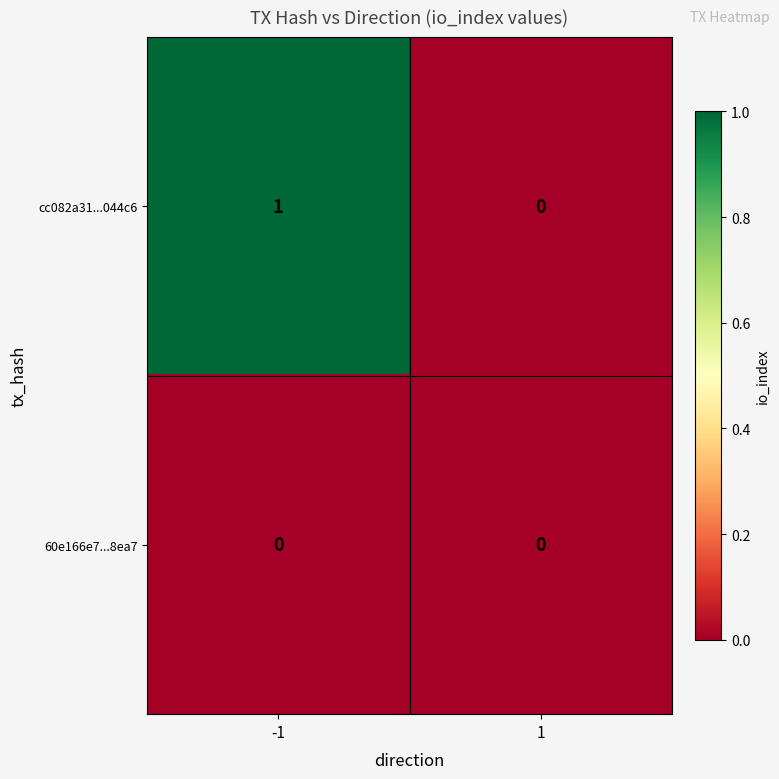

Which series has the largest range (max minus min)?

cc082a31...044c6